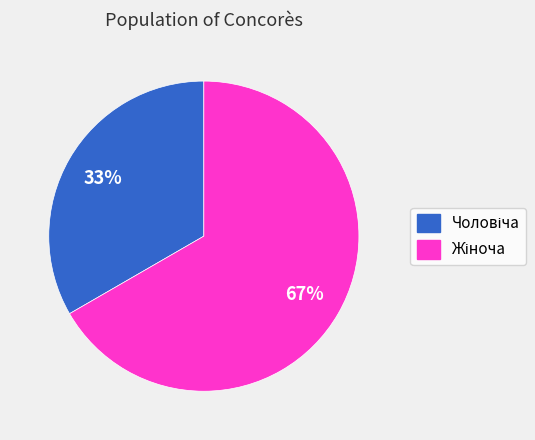

To the nearest percent, what is the average slice percentage?

50%